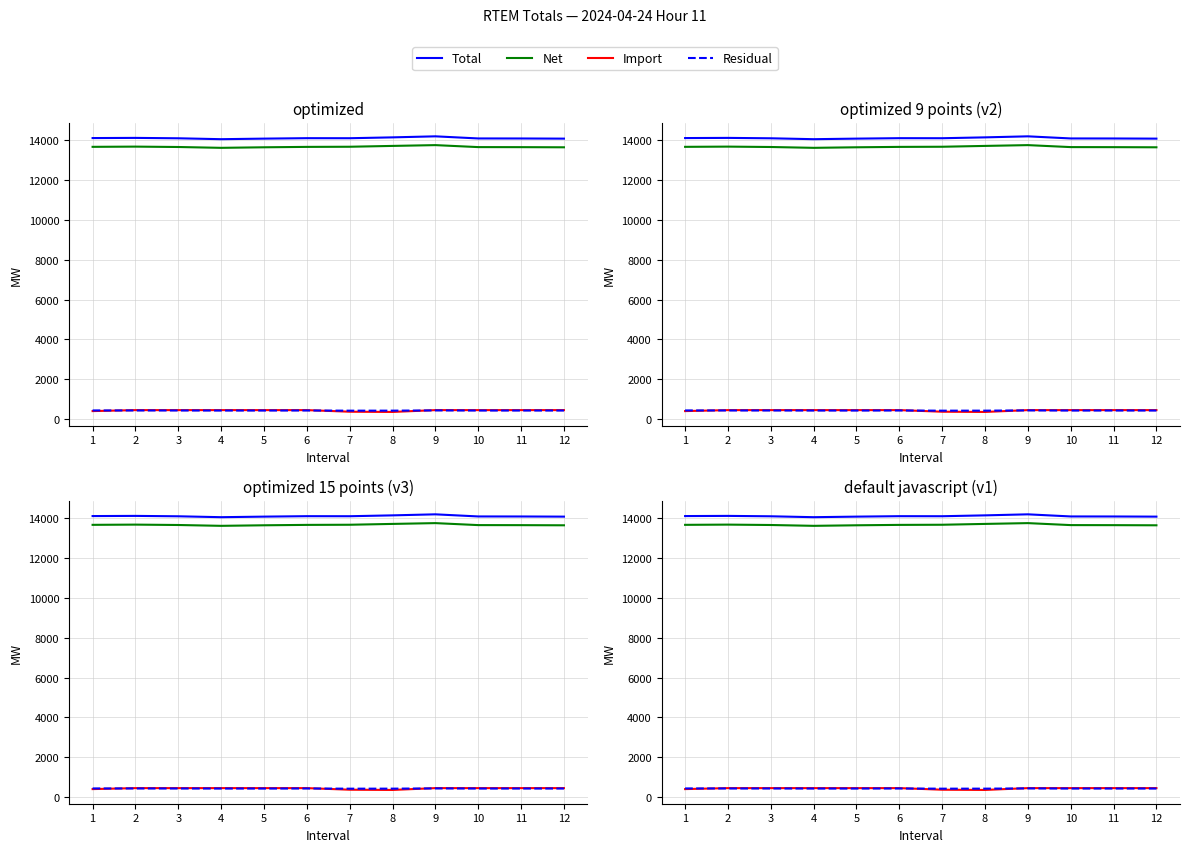

Rank the series at 8 from highest to lowest value.

Total, Net, Residual, Import